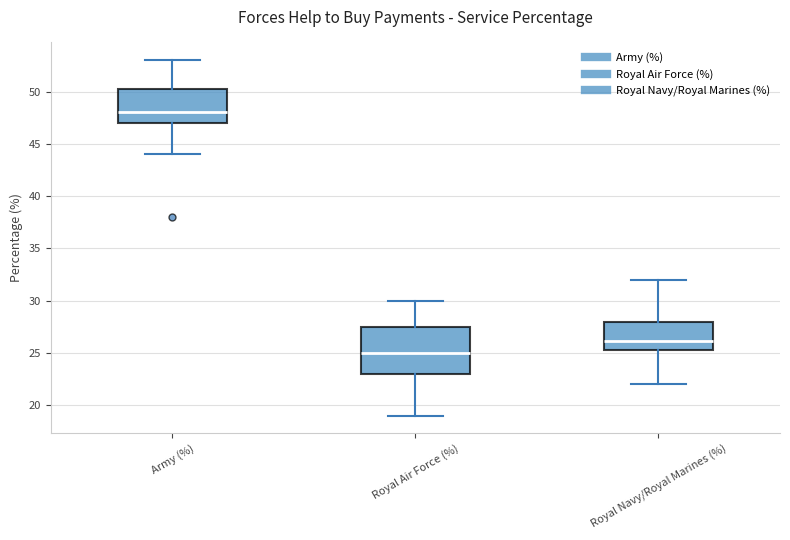

Which box's median line is the lowest?

Royal Air Force (%)